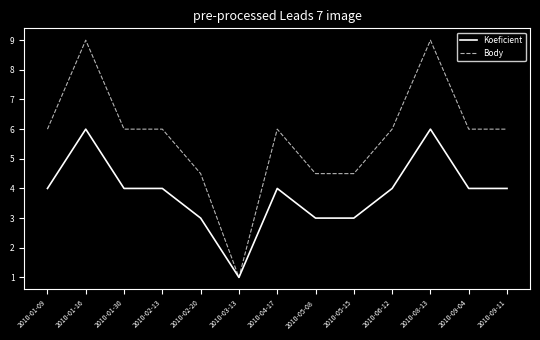

Is it true that Body equals 6.0 at 2010-01-30?

True